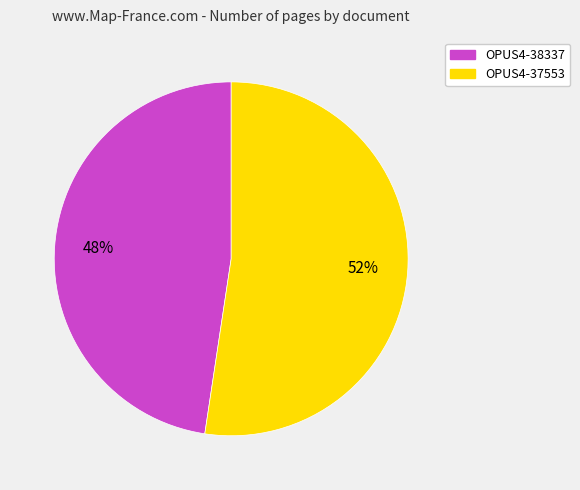

What is the majority slice?

OPUS4-37553